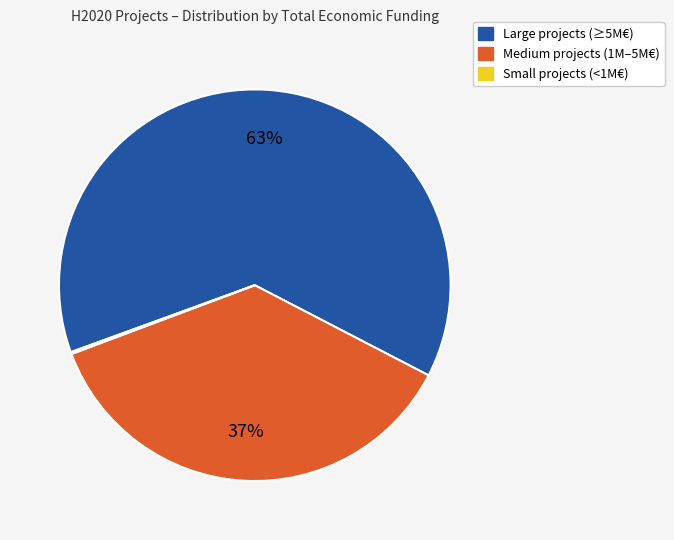

To the nearest percent, what is the average slice percentage?

33%